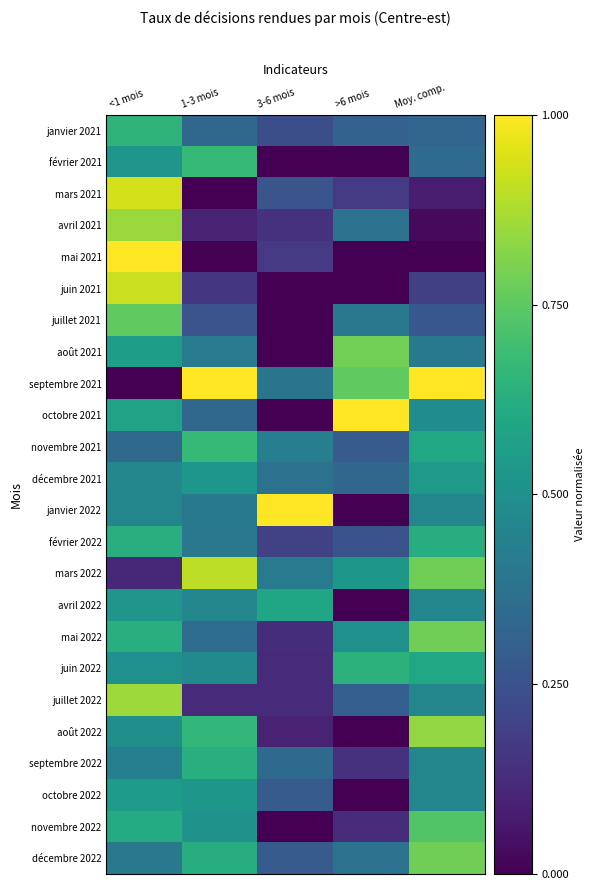

What is the total value across all series at 3-6 mois?

5.6